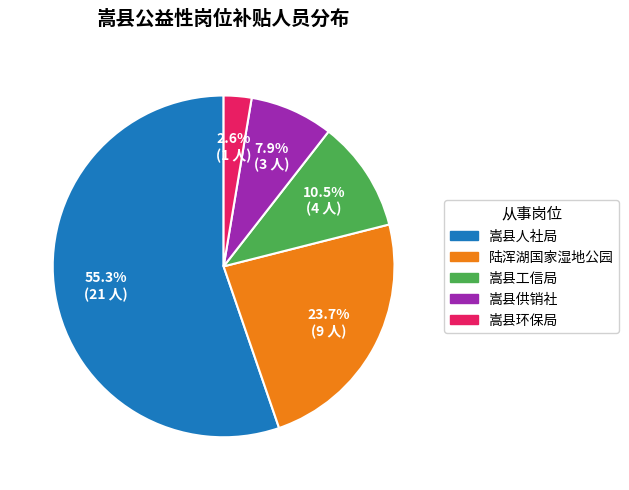

Combined, do 嵩县供销社 and 嵩县人社局 account for over 50%?

Yes